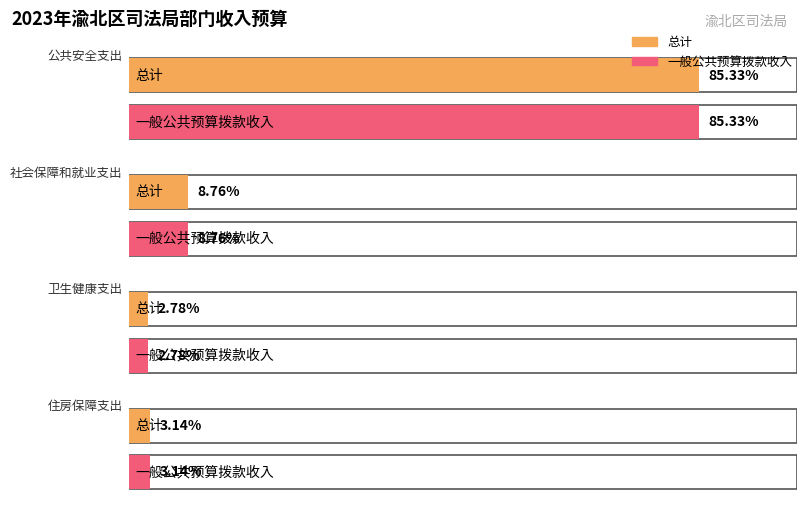

How many values in the 总计 series are below 1923496?

2